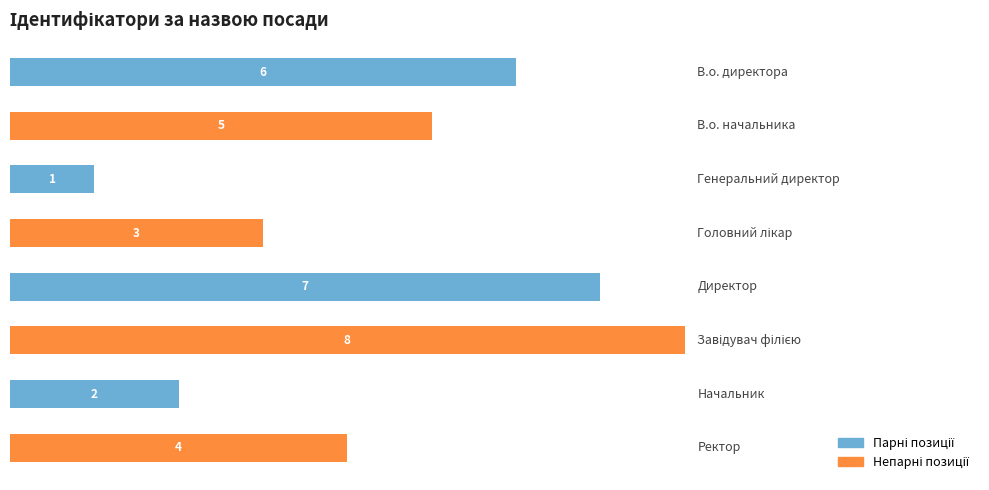

Count the values in the range 3 to 7.

5